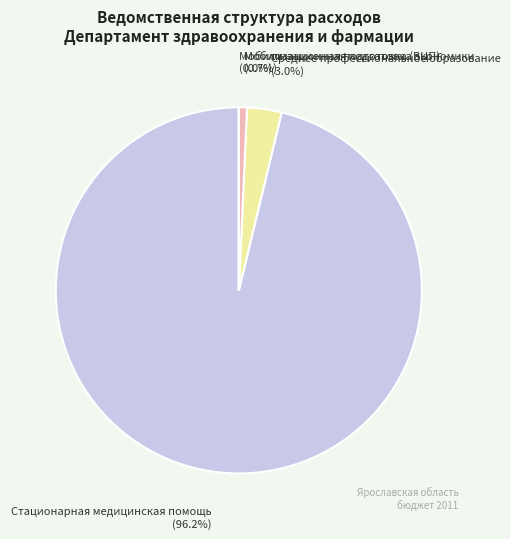

Is there a majority slice in this chart?

Yes